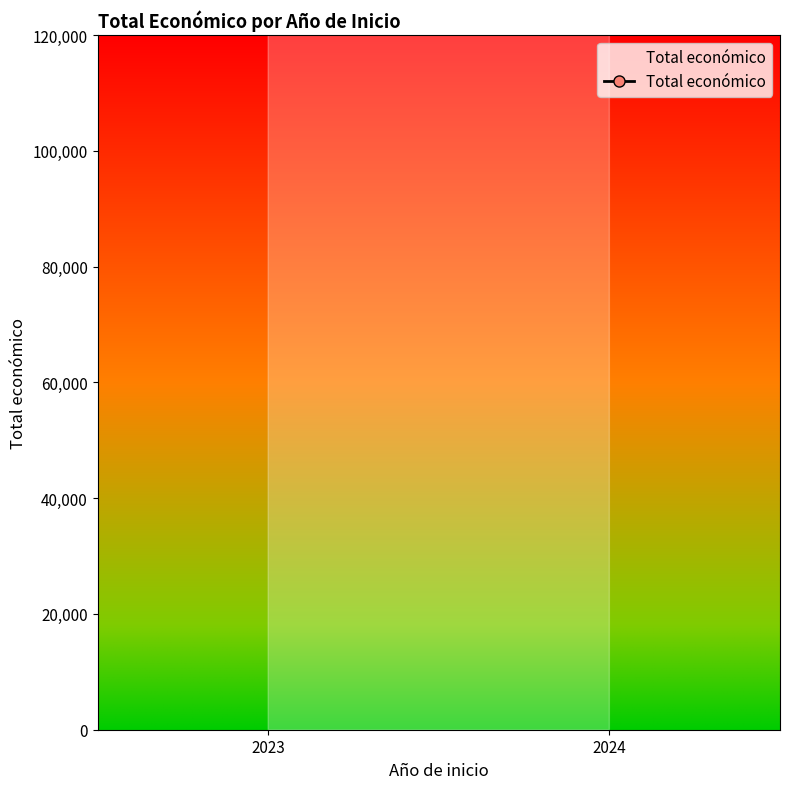

Does the chart have visible grid lines?

No